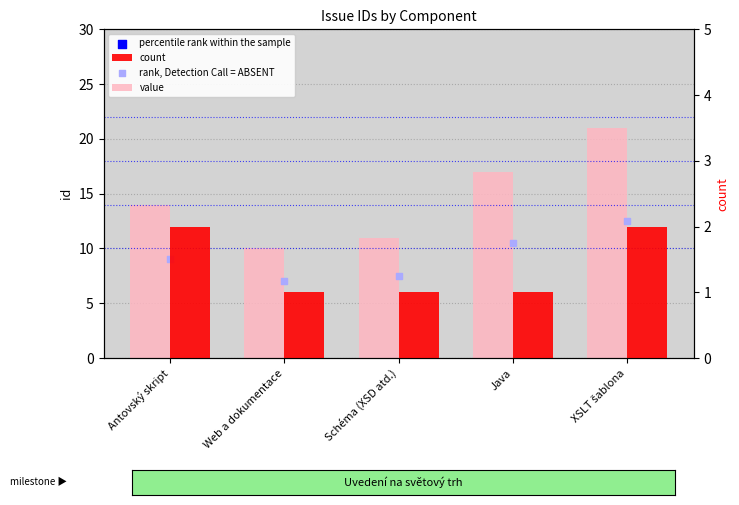

Is the value of percentile rank within the sample at Antovský skript greater than the value of count at Web a dokumentace?

Yes